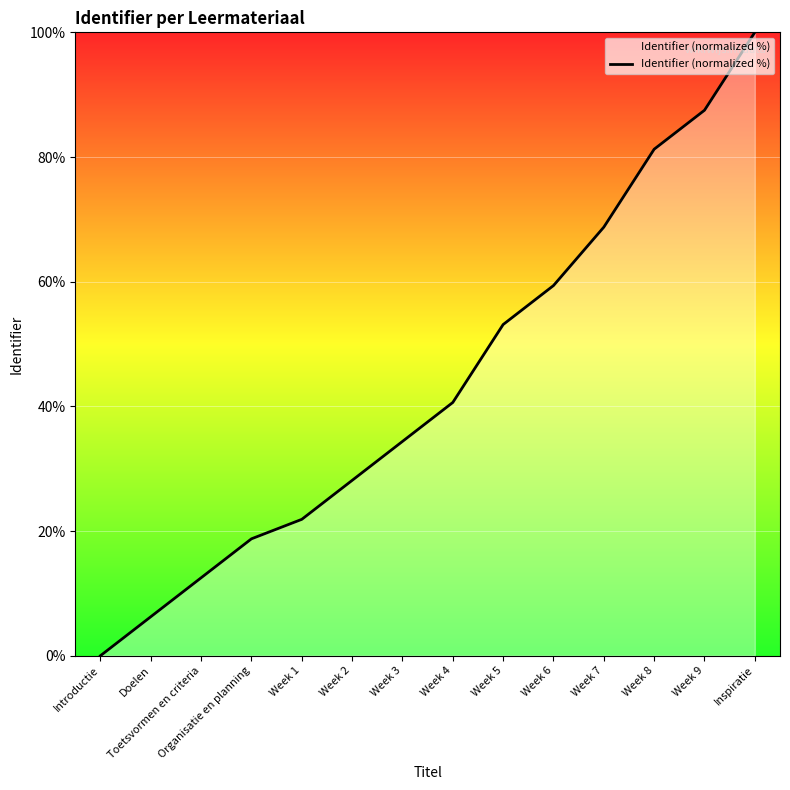

Where does the data first go above 40?

Week 4